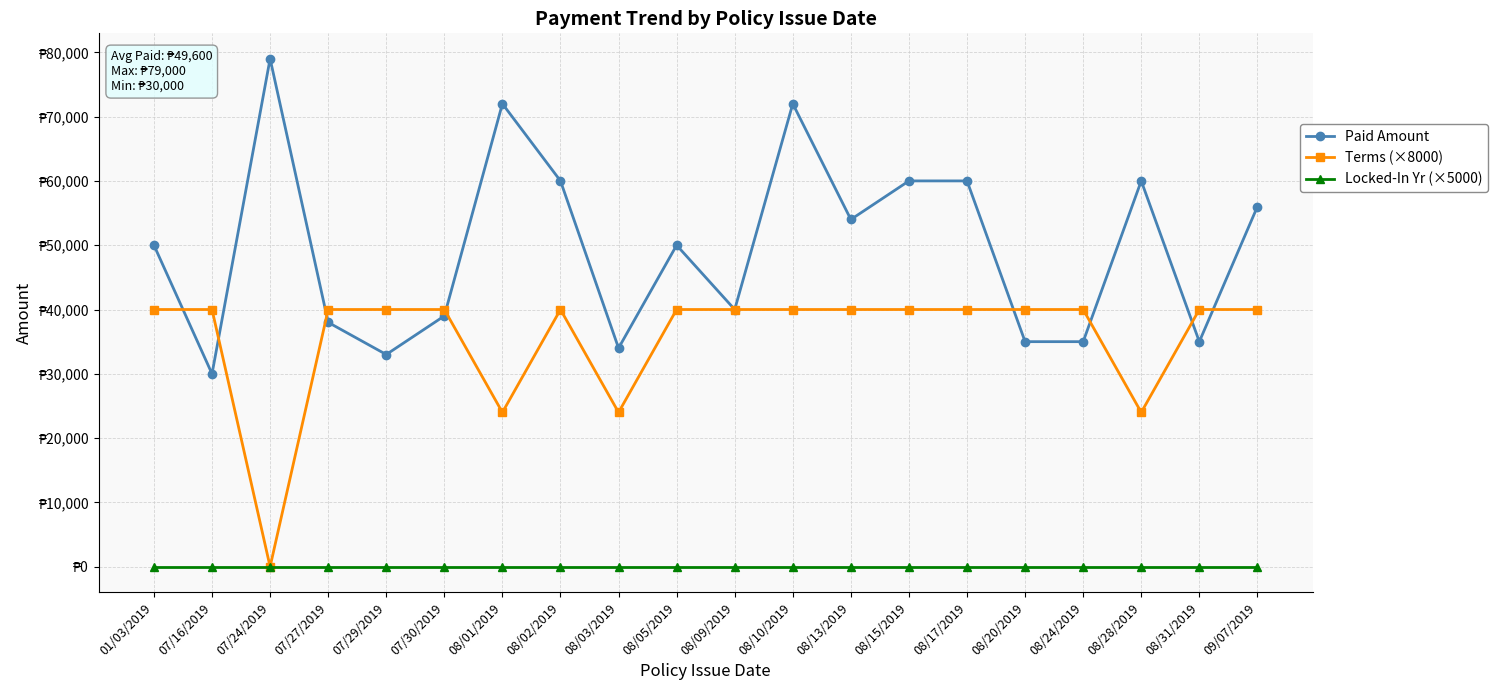

At which category is the sum across all series the highest?

08/10/2019